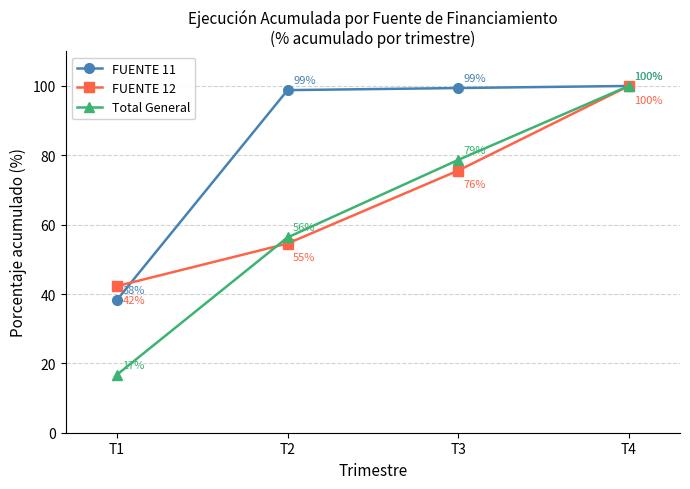

Is it true that FUENTE 12 equals 42.3 at T1?

True